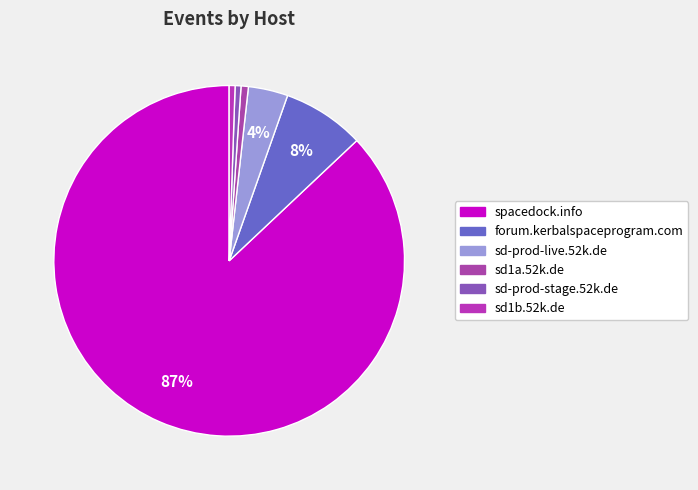

Is it true that sd-prod-live.52k.de is 4% of the pie?

True